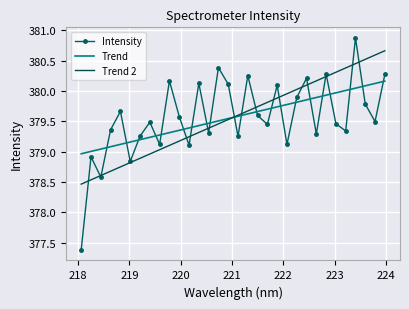

Rank the series by their maximum value, from lowest to highest.

Trend, Trend 2, Intensity